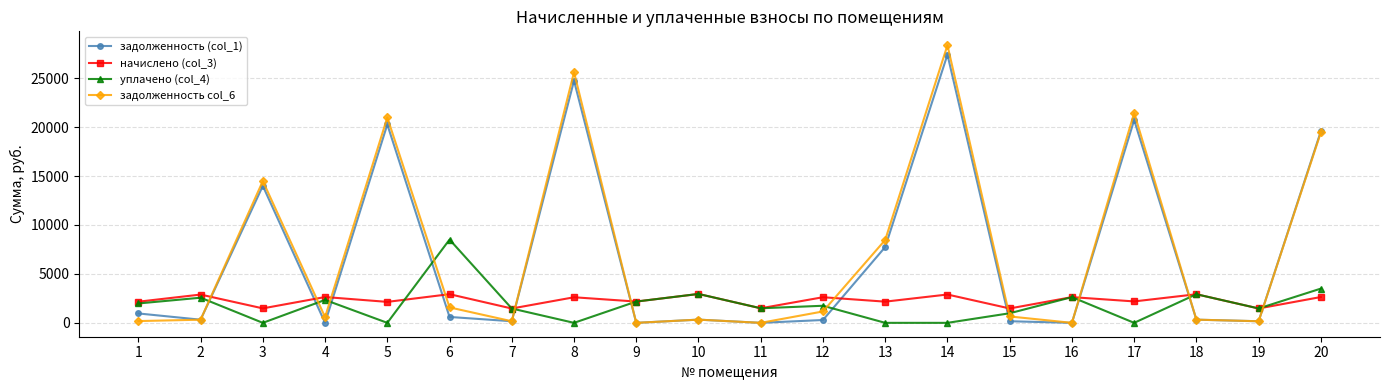

What is the value of the начислено (col_3) point at the 7th from the left?

1464.4